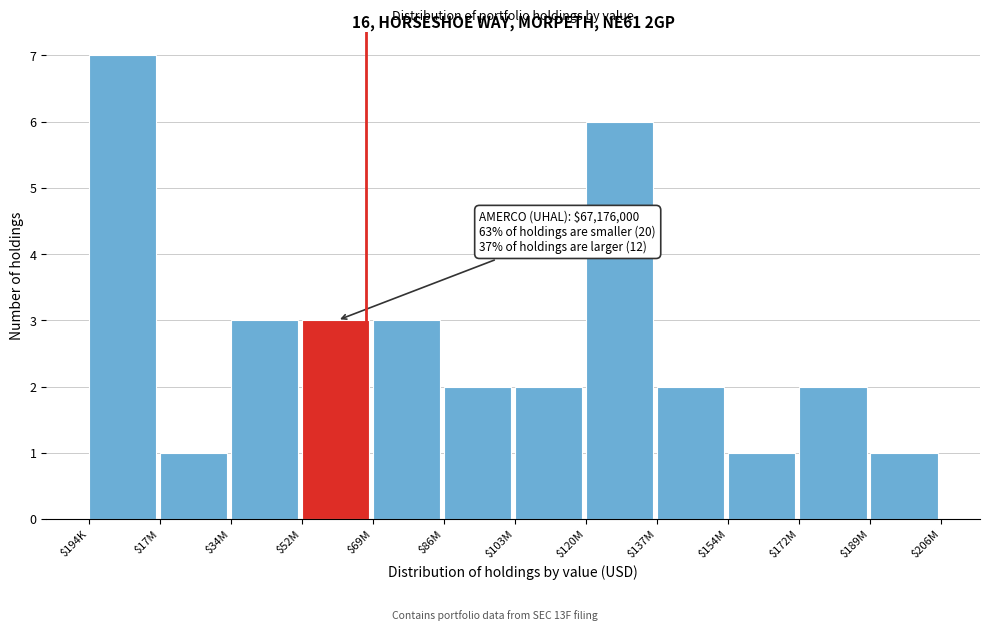

Reading left to right, extract all data points from this chart.

7	1	3	3	3	2	2	6	2	1	2	1